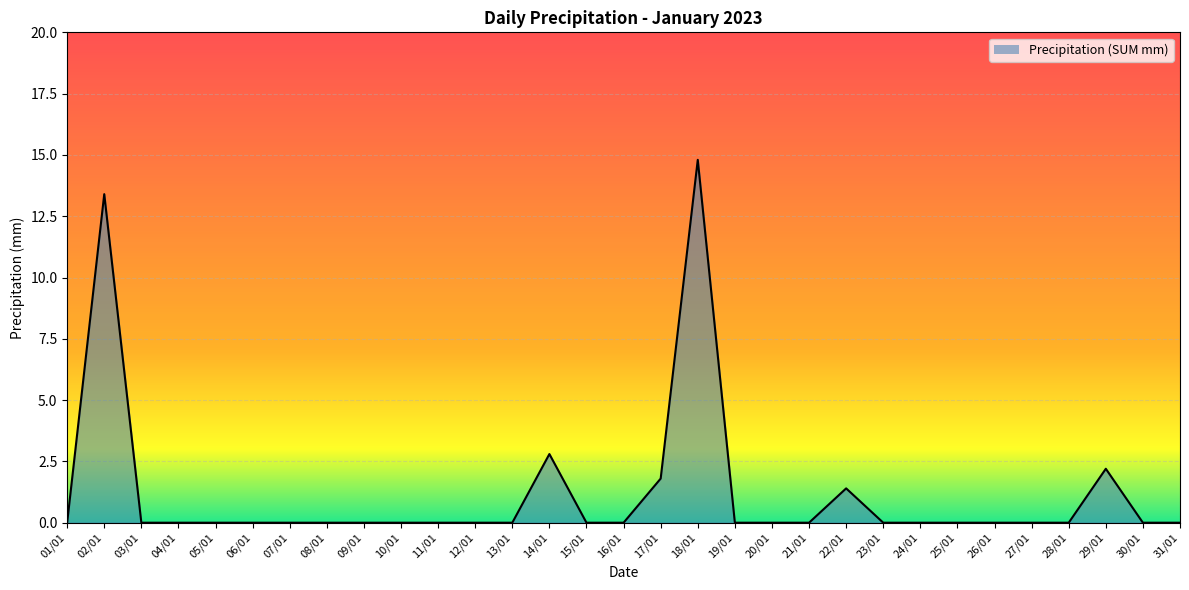

The chart shows a value of -9.7 at 24/01. True or false?

False